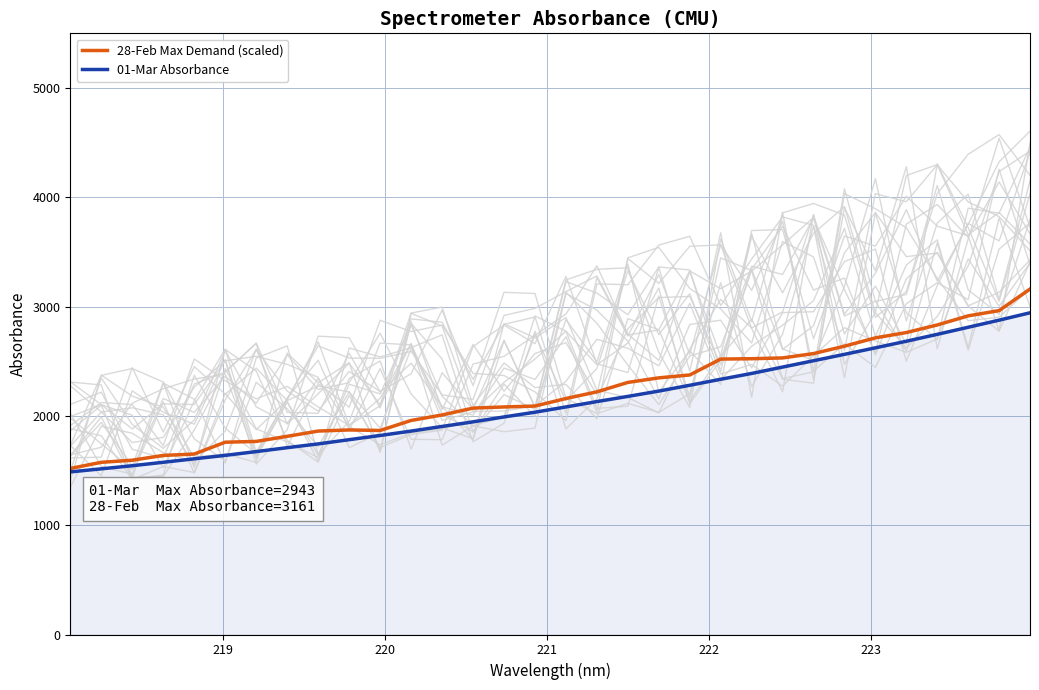

What is the average value of the 01-Mar Absorbance series?

2114.1